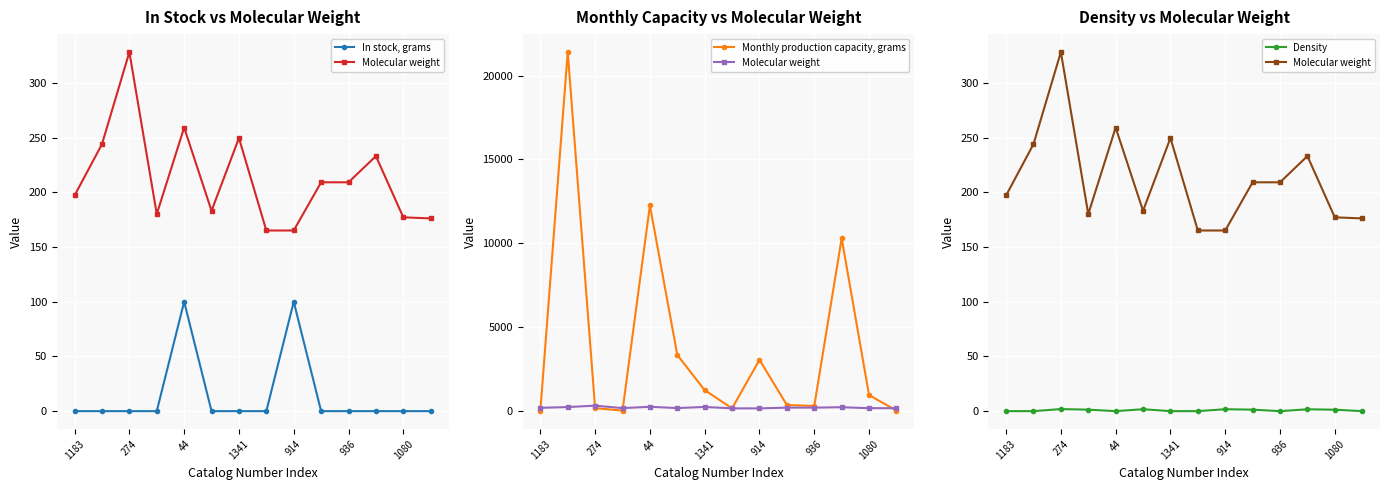

How many values in Monthly production capacity, grams are above zero?

13